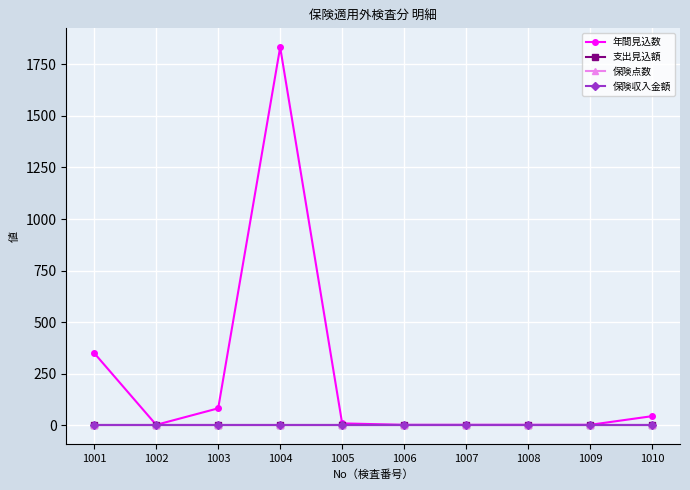

Reading right to left, transcribe all the data shown in this chart.

年間見込数: 44	2	2	2	2	9	1833	82	2	350
支出見込額: 0	0	0	0	0	0	0	0	0	0
保険点数: 0	0	0	0	0	0	0	0	0	0
保険収入金額: 0	0	0	0	0	0	0	0	0	0